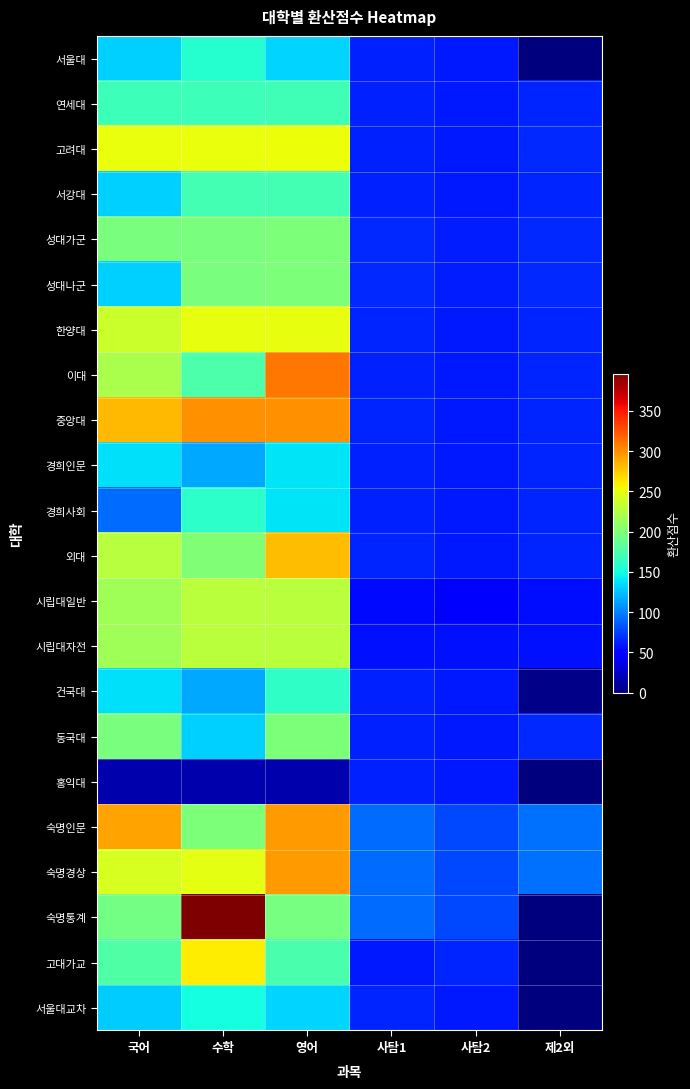

Reading right to left, what are all the values shown in this chart?

서울대: 제2외=0.0	사탐2=59.7	사탐1=63.3	영어=132.0	수학=157.2	국어=131.0
연세대: 제2외=63.6	사탐2=59.7	사탐1=63.3	영어=169.7	수학=168.4	국어=168.4
고려대: 제2외=65.7	사탐2=59.7	사탐1=63.3	영어=253.6	수학=251.7	국어=251.7
서강대: 제2외=63.6	사탐2=59.7	사탐1=63.3	영어=171.6	수학=170.3	국어=131.0
성대가군: 제2외=65.6	사탐2=61.7	사탐1=65.3	영어=198.0	수학=196.5	국어=196.5
성대나군: 제2외=65.6	사탐2=61.7	사탐1=65.3	영어=198.0	수학=196.5	국어=131.0
한양대: 제2외=64.4	사탐2=59.9	사탐1=64.1	영어=250.0	수학=250.0	국어=235.6
이대: 제2외=63.6	사탐2=59.7	사탐1=63.3	영어=310.4	수학=176.0	국어=220.0
중앙대: 제2외=64.4	사탐2=59.6	사탐1=64.0	영어=300.0	수학=300.0	국어=282.7
경희인문: 제2외=63.6	사탐2=59.7	사탐1=63.3	영어=138.6	수학=114.6	국어=137.6
경희사회: 제2외=63.6	사탐2=59.7	사탐1=63.3	영어=138.6	수학=160.5	국어=91.7
외대: 제2외=64.2	사탐2=59.1	사탐1=63.8	영어=280.0	수학=200.0	국어=226.2
시립대일반: 제2외=54.4	사탐2=51.0	사탐1=54.1	영어=228.8	수학=228.8	국어=215.6
시립대자전: 제2외=56.7	사탐2=56.6	사탐1=56.7	영어=228.8	수학=228.8	국어=215.6
건국대: 제2외=3.2	사탐2=59.7	사탐1=63.3	영어=161.7	수학=114.6	국어=137.6
동국대: 제2외=65.7	사탐2=59.7	사탐1=63.3	영어=198.0	수학=131.0	국어=196.5
홍익대: 제2외=0.0	사탐2=59.0	사탐1=63.0	영어=16.5	수학=16.4	국어=16.4
숙명인문: 제2외=93.0	사탐2=78.0	사탐1=92.0	영어=294.0	수학=198.0	국어=291.0
숙명경상: 제2외=93.0	사탐2=78.0	사탐1=92.0	영어=294.0	수학=247.5	국어=242.5
숙명통계: 제2외=0.0	사탐2=78.0	사탐1=92.0	영어=196.0	수학=396.0	국어=194.0
고대가교: 제2외=0.0	사탐2=63.9	사탐1=59.4	영어=173.6	수학=260.9	국어=177.0
서울대교차: 제2외=0.0	사탐2=59.2	사탐1=64.4	영어=132.0	수학=150.0	국어=129.5